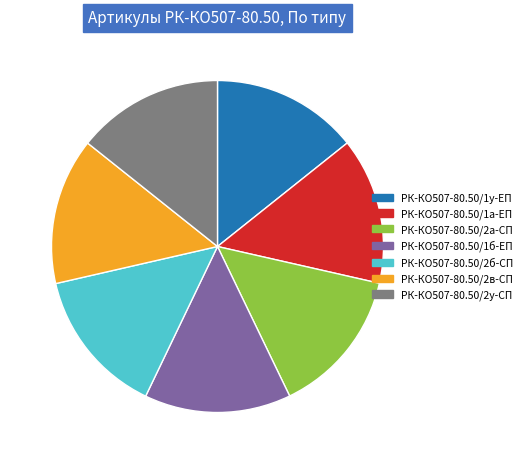

Is there a majority slice in this chart?

No